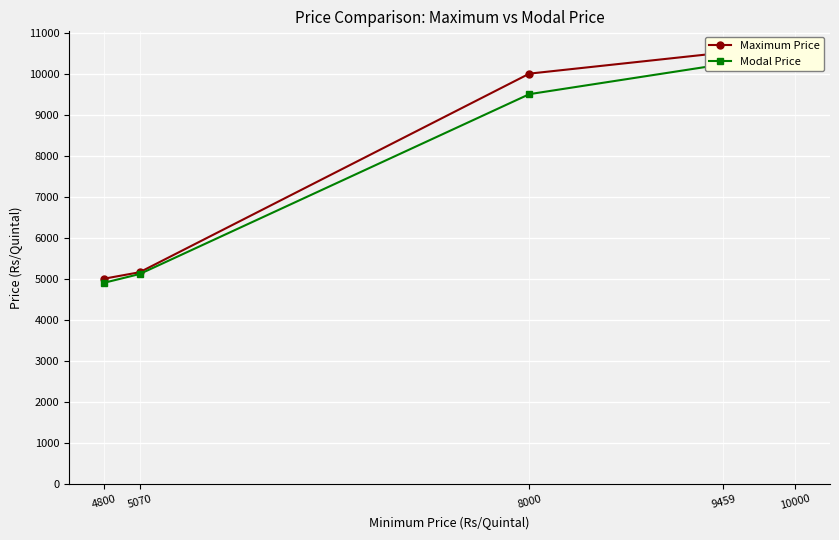

Rank the categories by Maximum Price value from lowest to highest.

4800, 5070, 8000, 10000, 9459